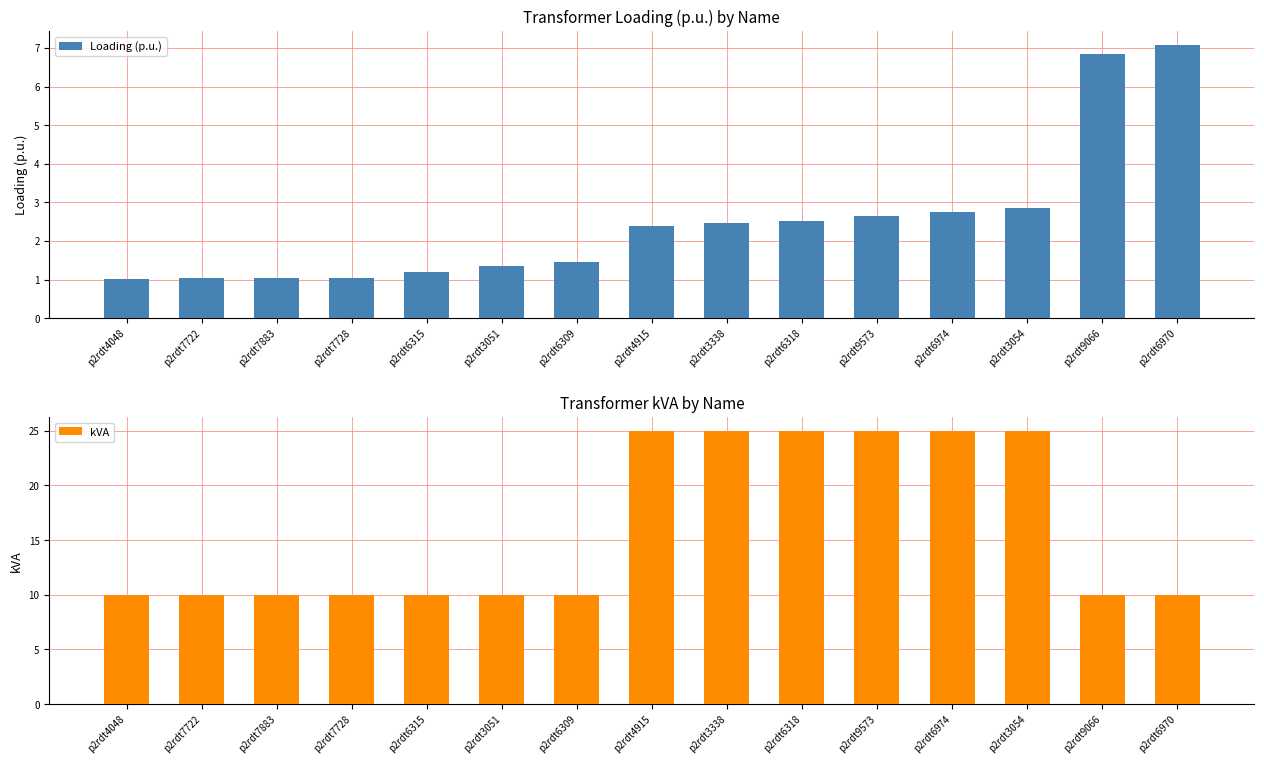

Between p2rdt4915 and p2rdt3051, which is larger?

p2rdt4915